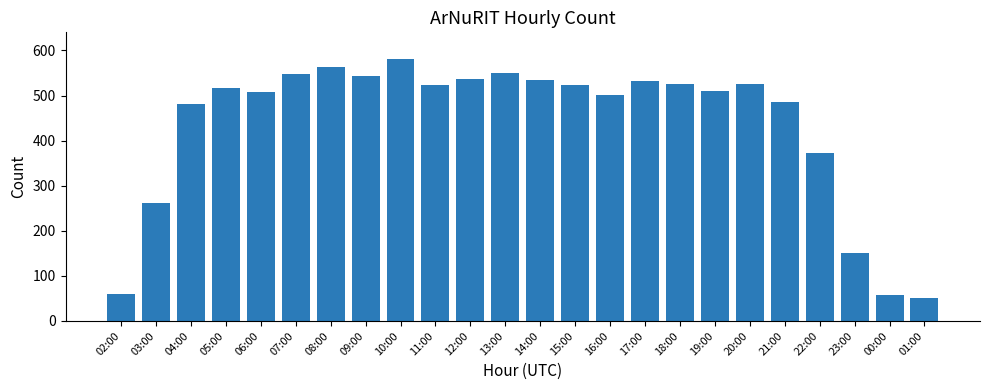

What position from the right is 04:00?

22